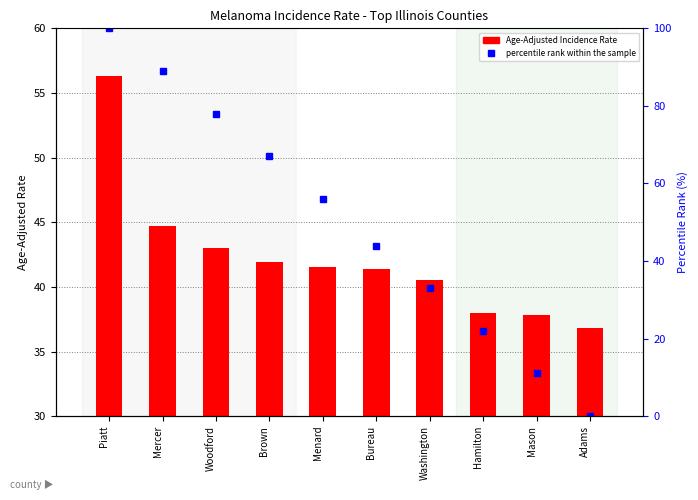

What is the difference between the maximum and minimum values in the Age-Adjusted Incidence Rate series?

19.5